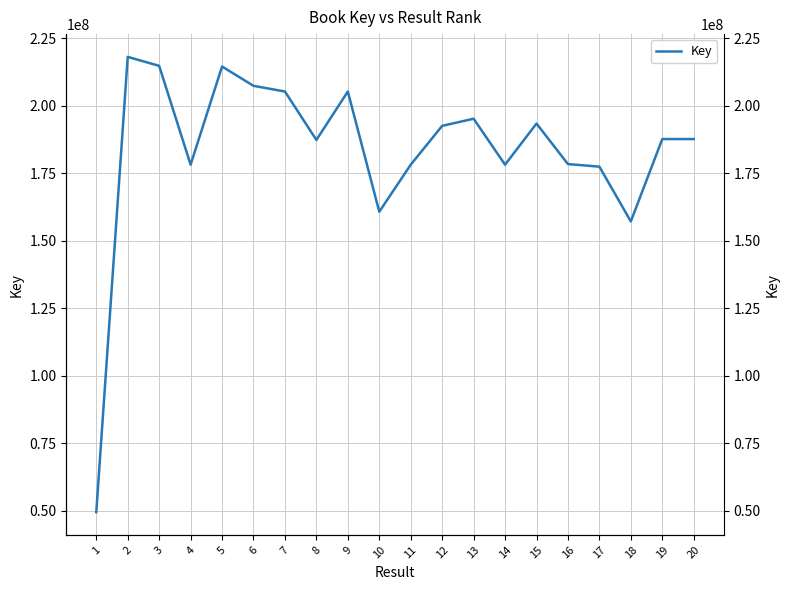

Is it true that the value at 7 is 205188668?

True